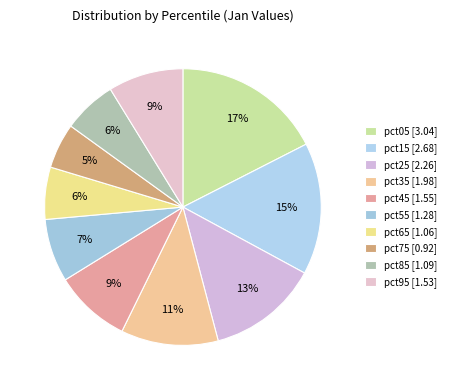

Does any single category account for the majority?

No